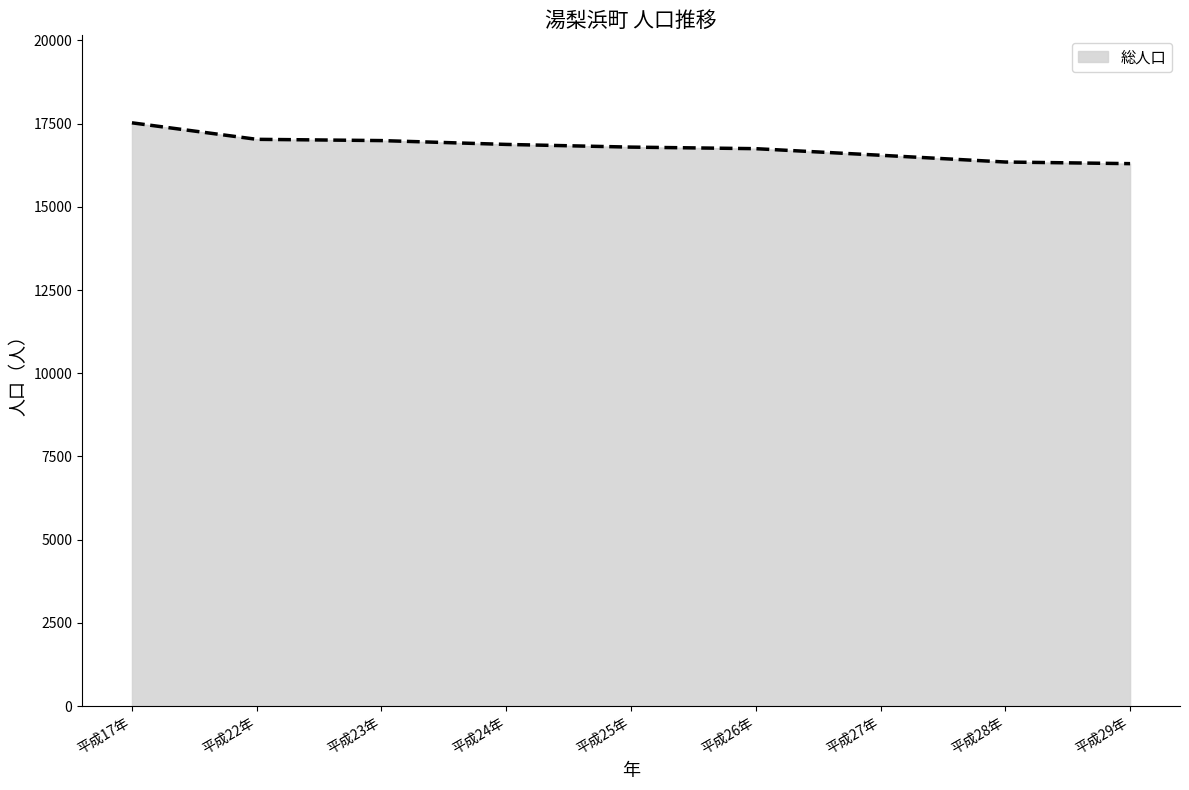

What is the change in value from 平成25年 to 平成28年?

-448